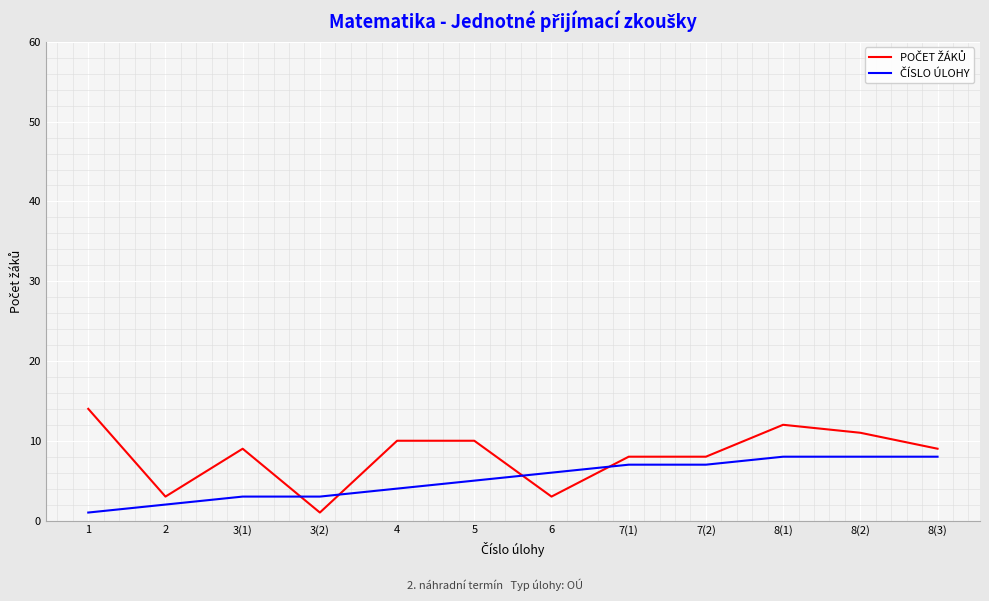

What is the maximum value shown in the chart?

14